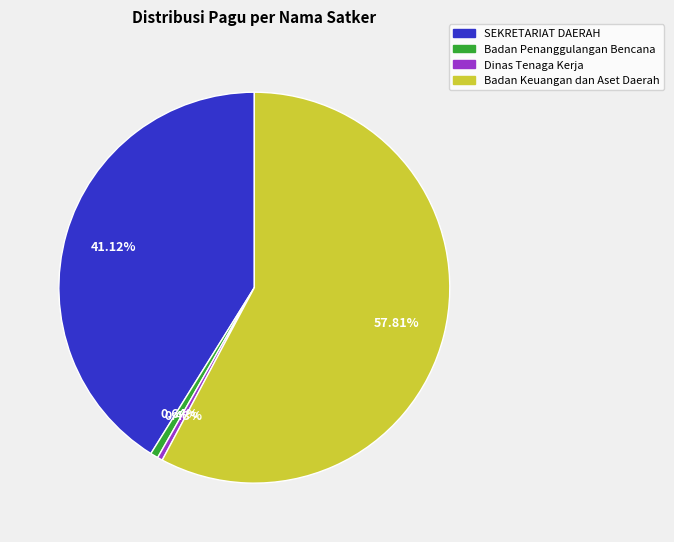

Is there a majority slice in this chart?

Yes